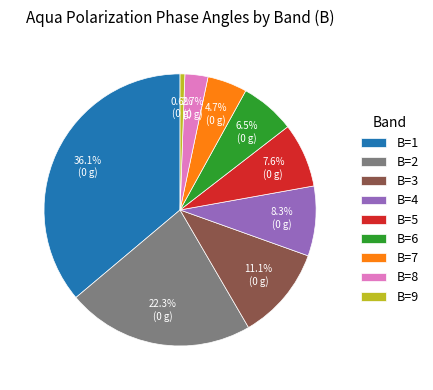

Which has a higher value, B=6 or B=1?

B=1